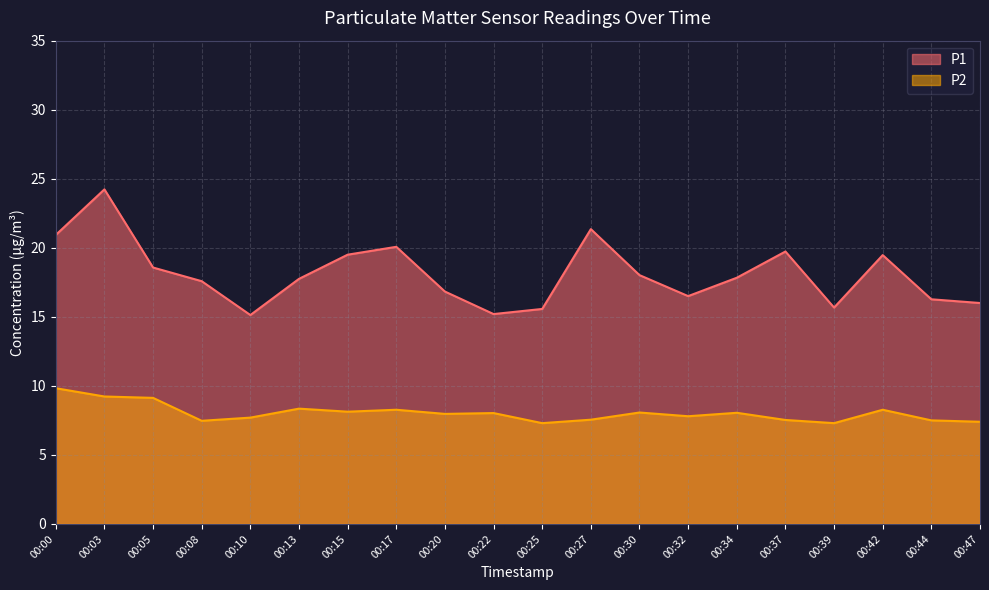

Reading left to right, transcribe all the data shown in this chart.

P1: 20.9	24.2	18.6	17.6	15.1	17.8	19.5	20.1	16.8	15.2	15.6	21.4	18.0	16.5	17.8	19.7	15.7	19.5	16.3	16.0
P2: 9.8	9.2	9.1	7.5	7.7	8.3	8.1	8.3	8.0	8.0	7.3	7.5	8.1	7.8	8.1	7.5	7.3	8.3	7.5	7.4